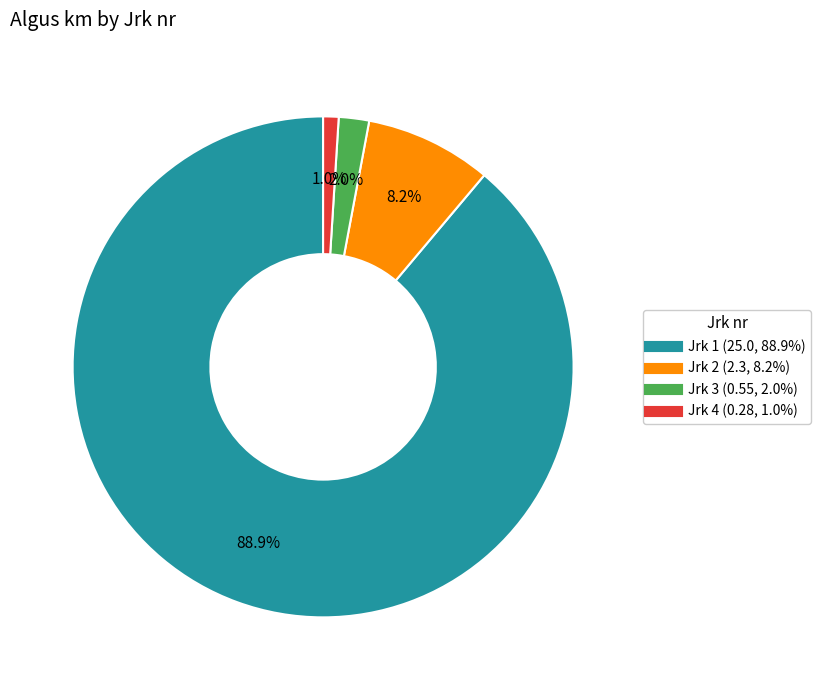

Count the number of slices in the pie.

4